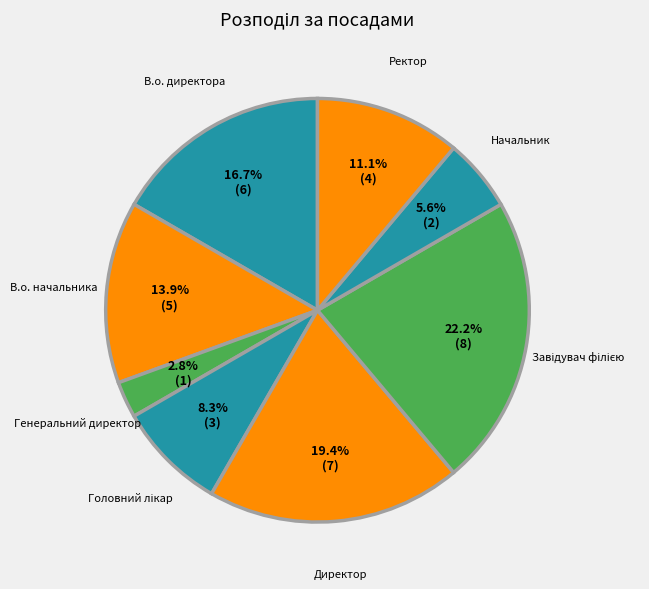

Between В.о. директора and Ректор, which is larger?

В.о. директора